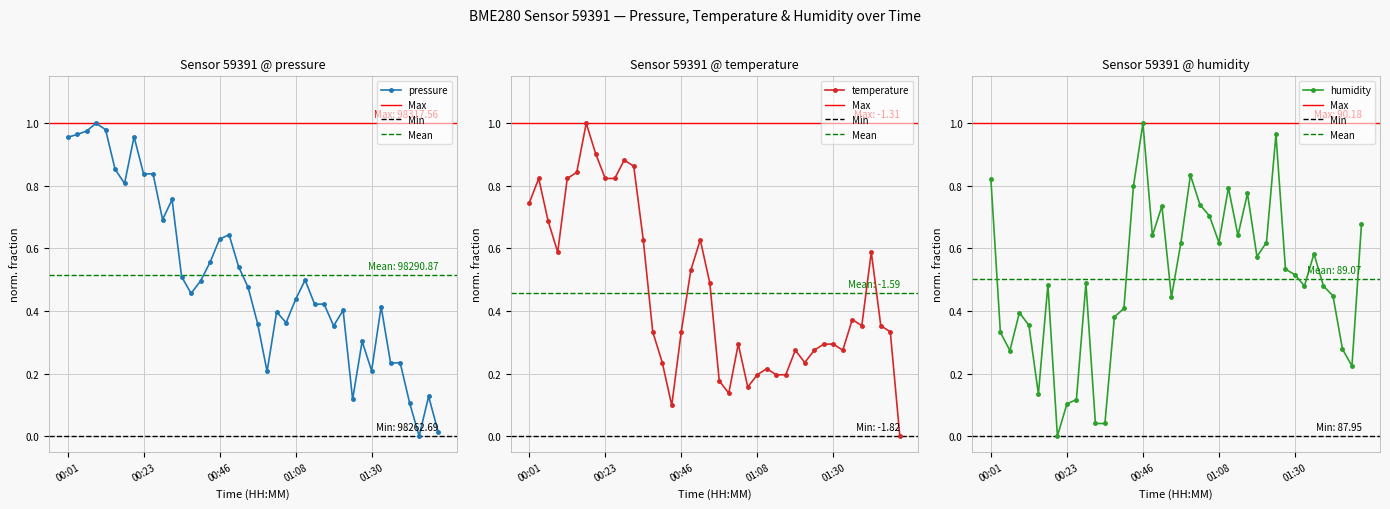

What are all the series names shown in the legend?

pressure, temperature, humidity